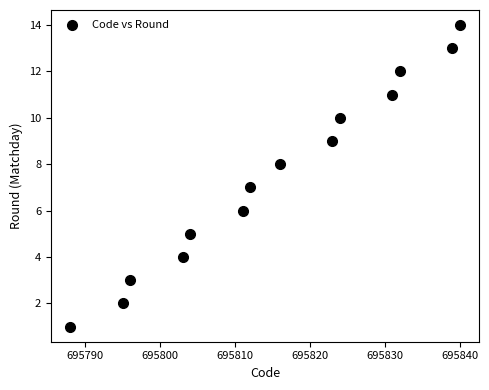

What is the range of Y values (max minus min)?

13